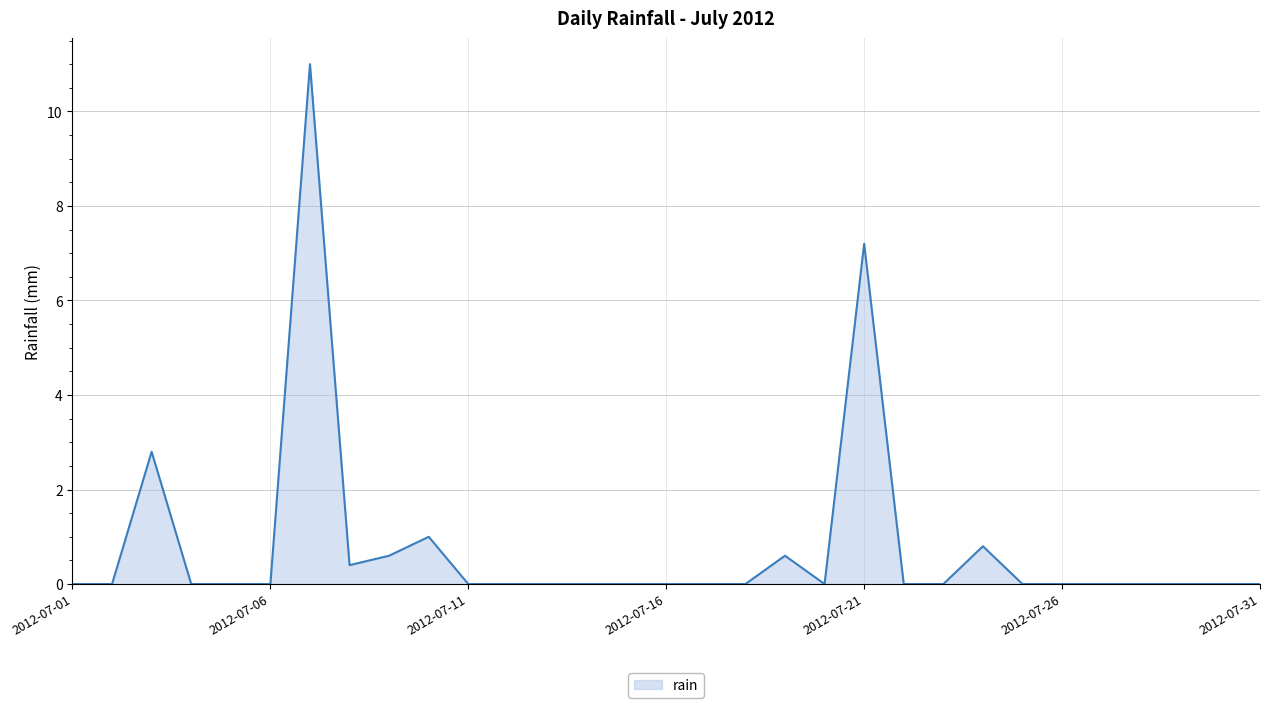

What is the difference between the maximum and minimum values?

11.0